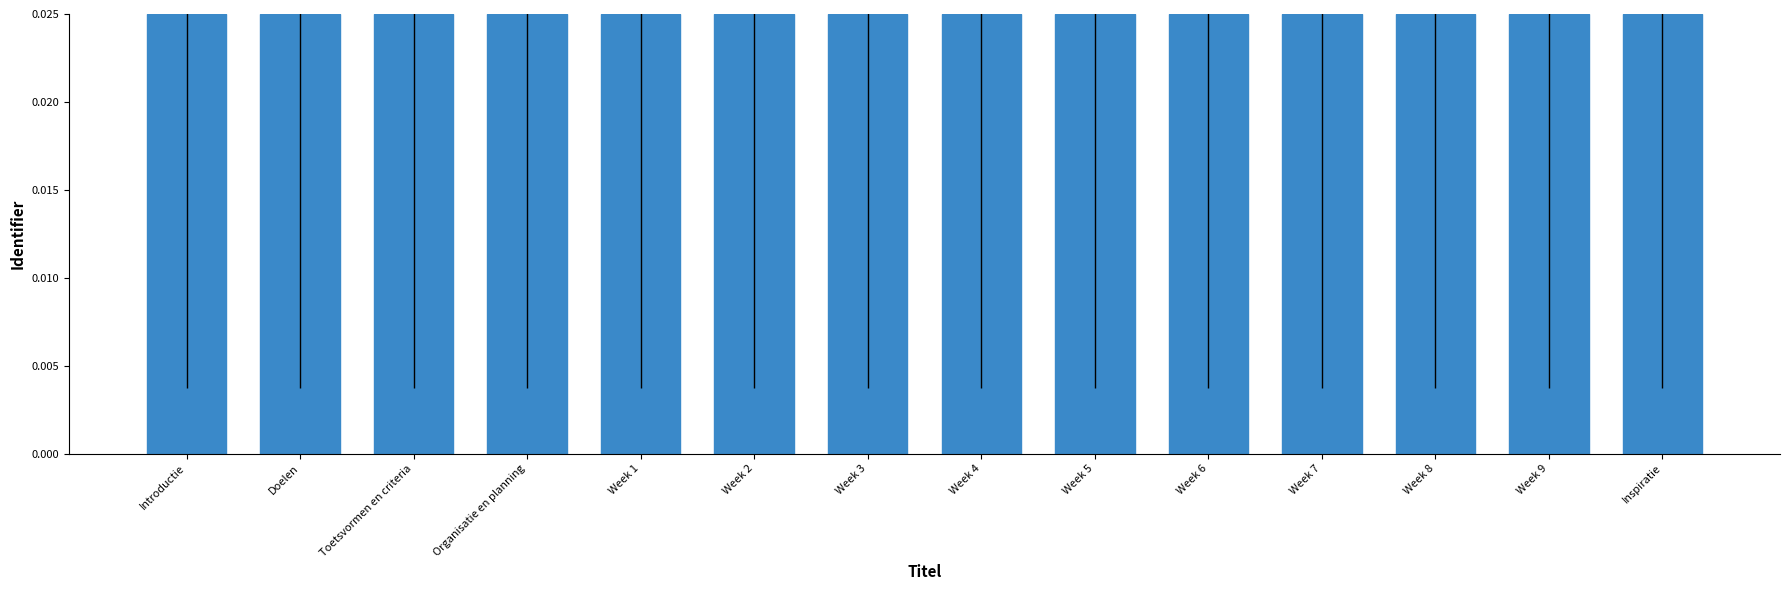

What is the label of the 8th bar from the left?

Week 4